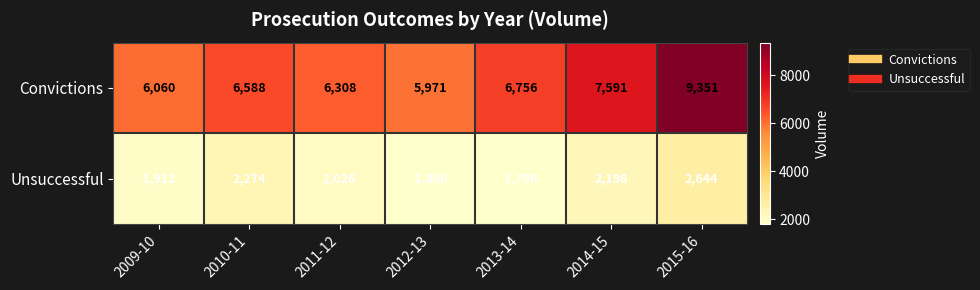

Which series has the largest total across all categories?

Convictions